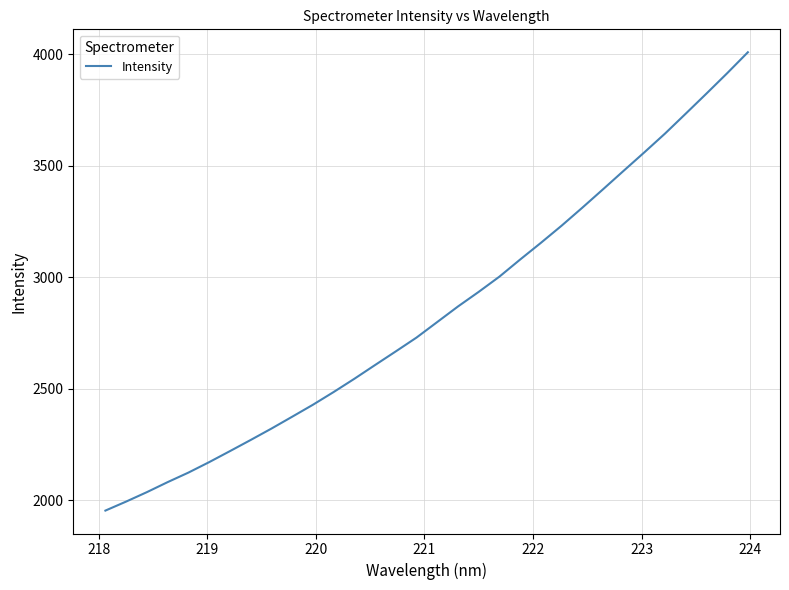

What is the smallest value displayed?

1953.8